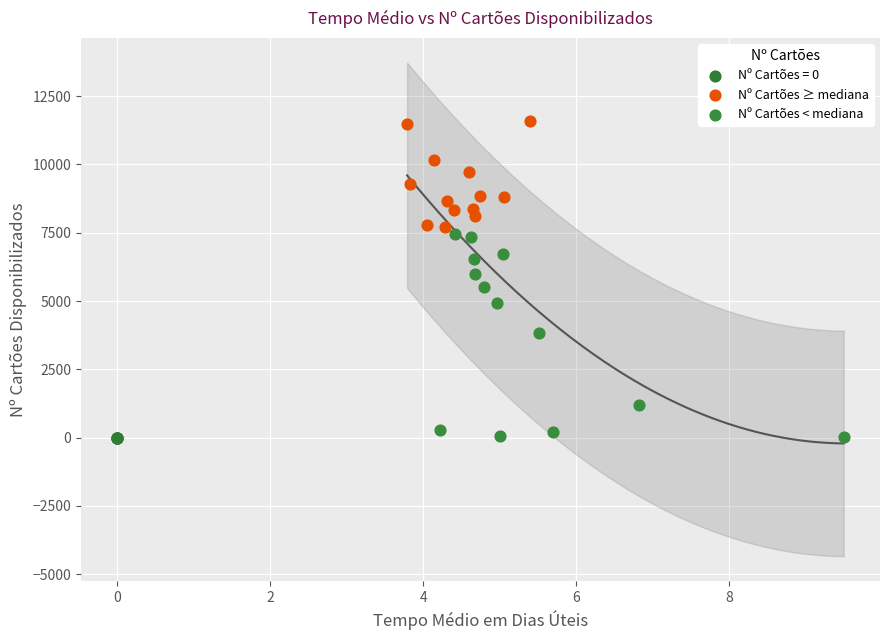

Which series reaches the maximum Y coordinate?

Nº Cartões ≥ mediana